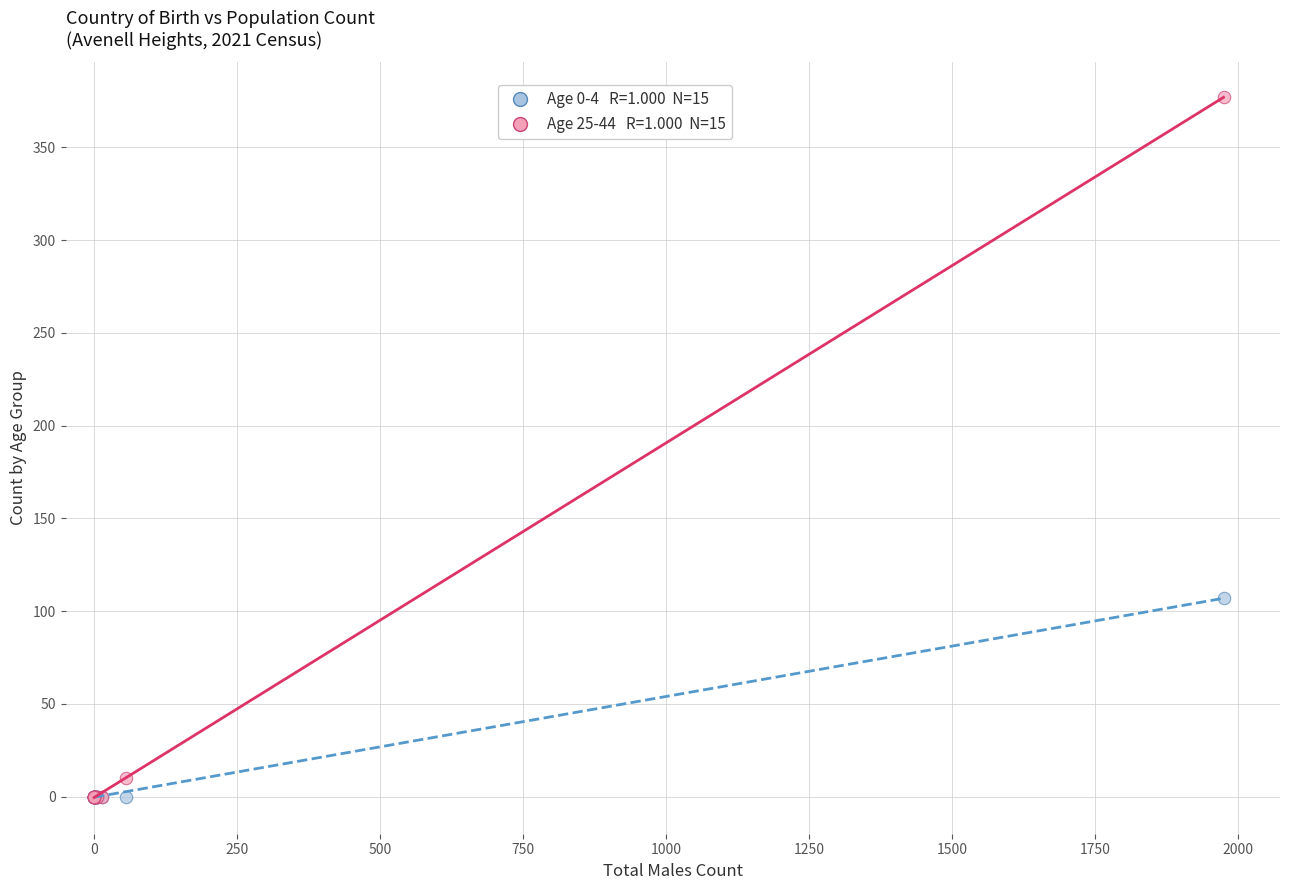

Across all series, what Y value is closest to 188?

107